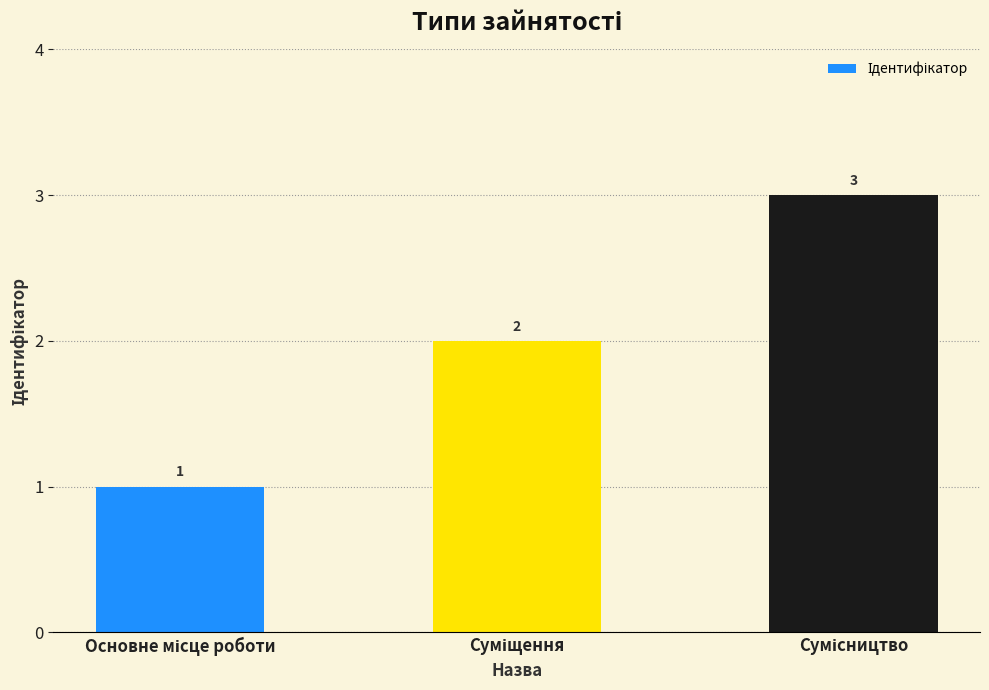

What is the sum of all values?

6